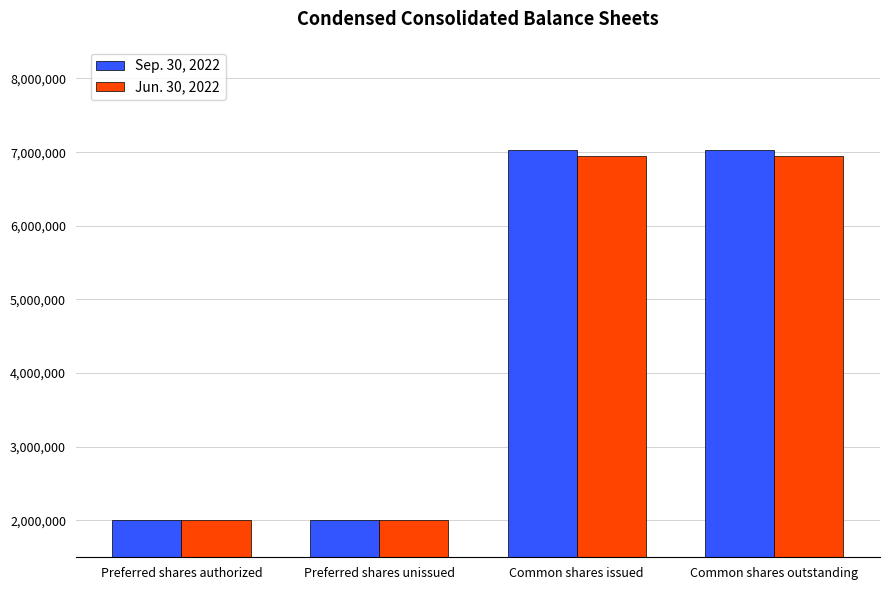

How many distinct data groups are displayed?

2